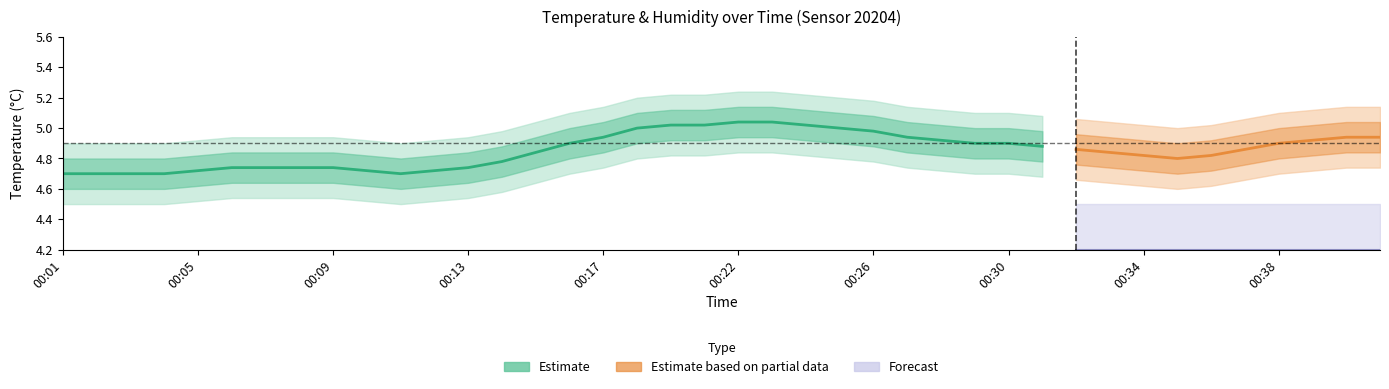

How many interior local peaks (higher than both neighbors) does the data have?

1